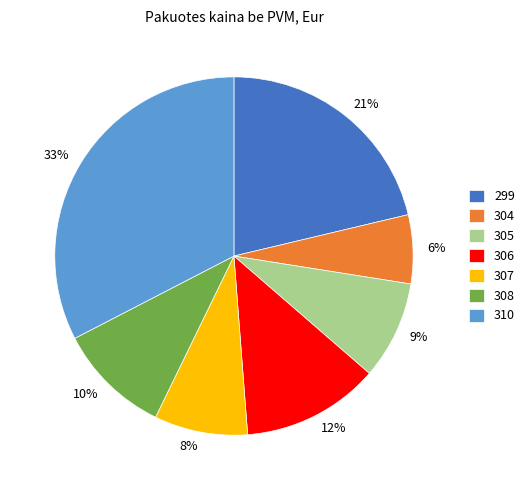

What is the smallest slice in the pie chart?

304